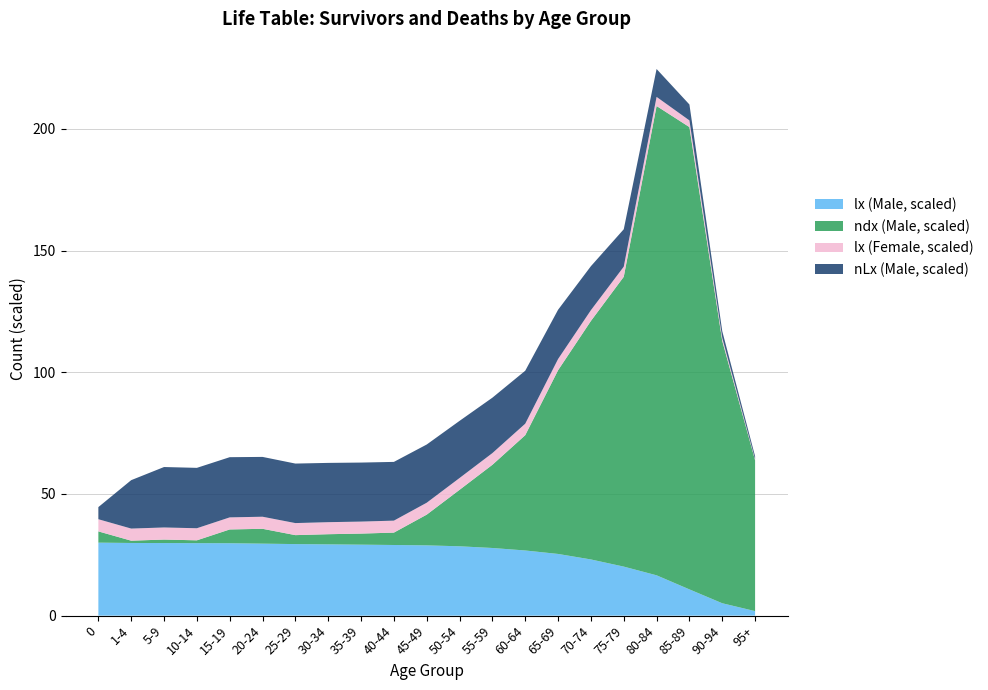

What is the maximum value for lx (Male, scaled)?

30.0